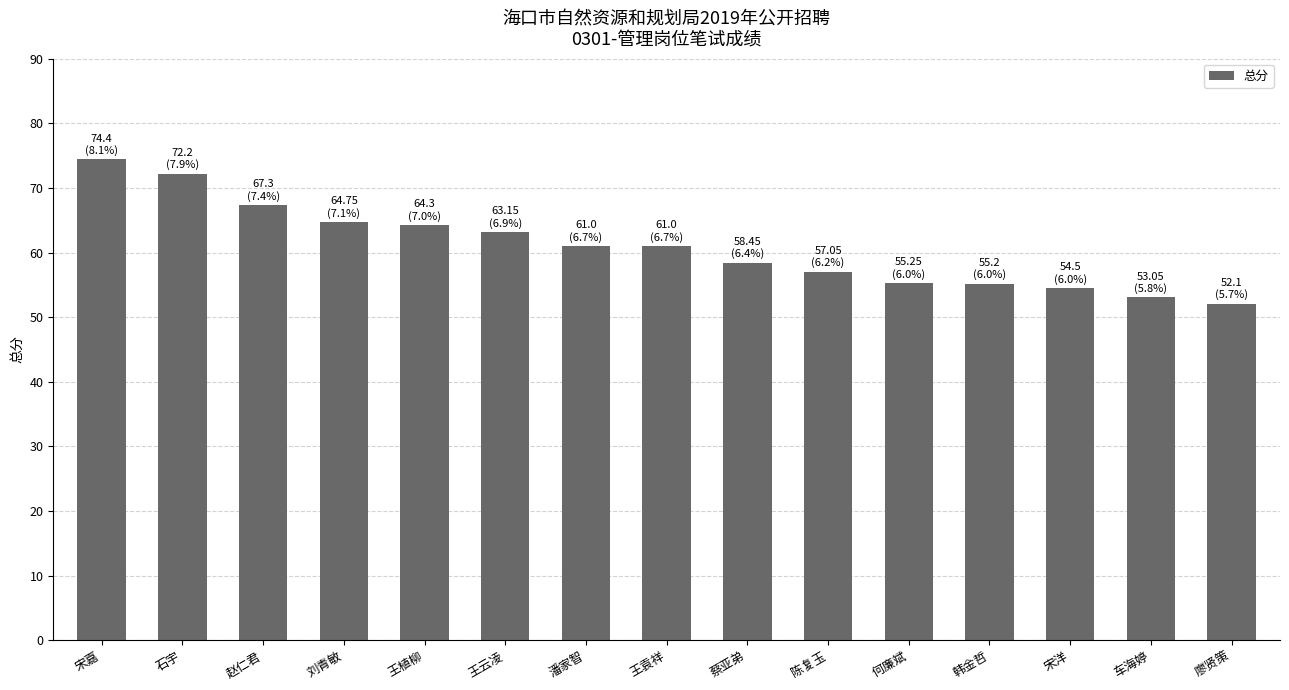

What value does the data have at 刘青敏?

64.8